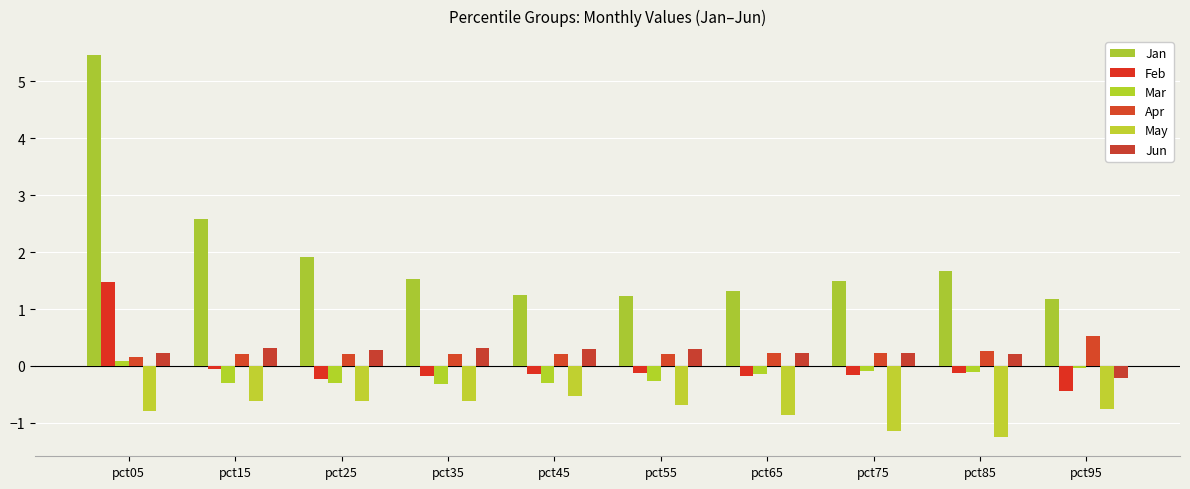

How many groups of bars are there?

10